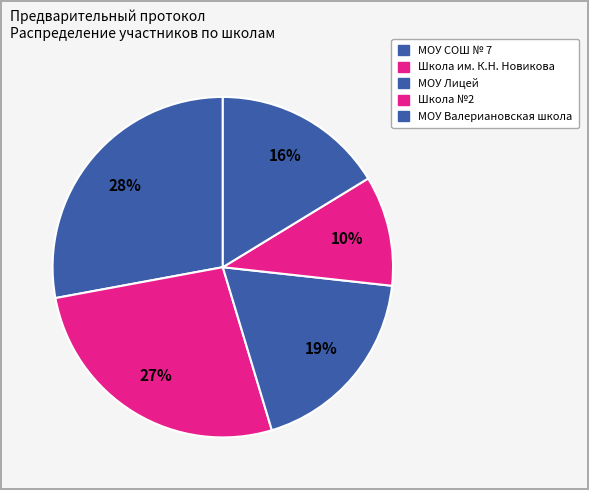

Which has a higher value, МОУ Валериановская школа or Школа №2?

МОУ Валериановская школа